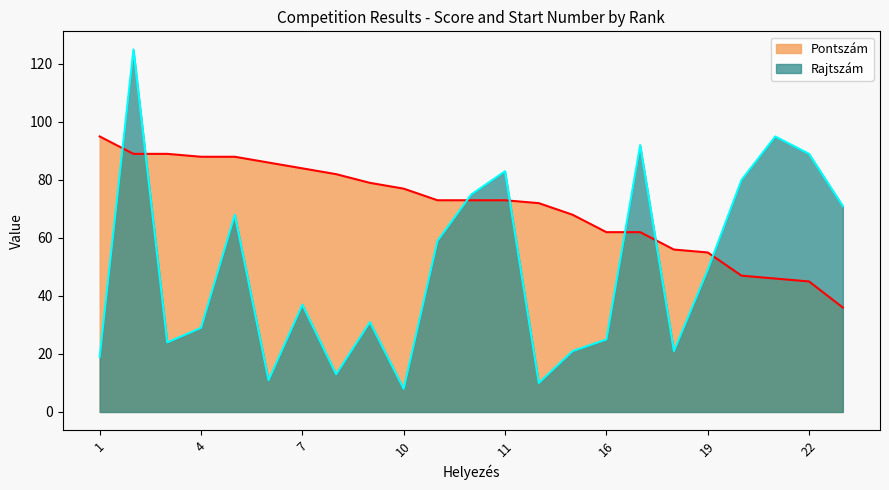

How many interior local valleys does the Rajtszám series have?

6